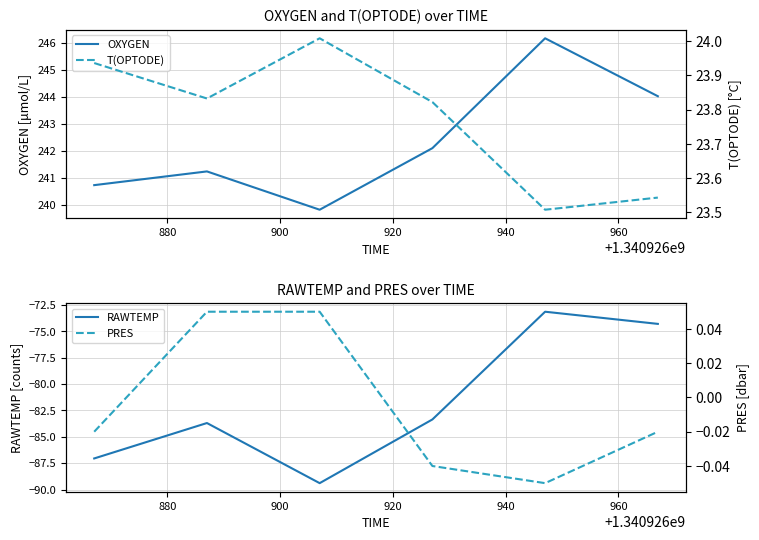

What is the highest value of the OXYGEN series?

246.2